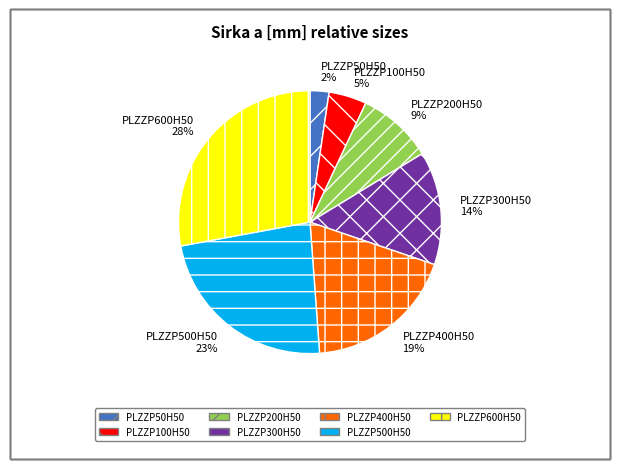

Between PLZZP500H50 and PLZZP100H50, which is larger?

PLZZP500H50